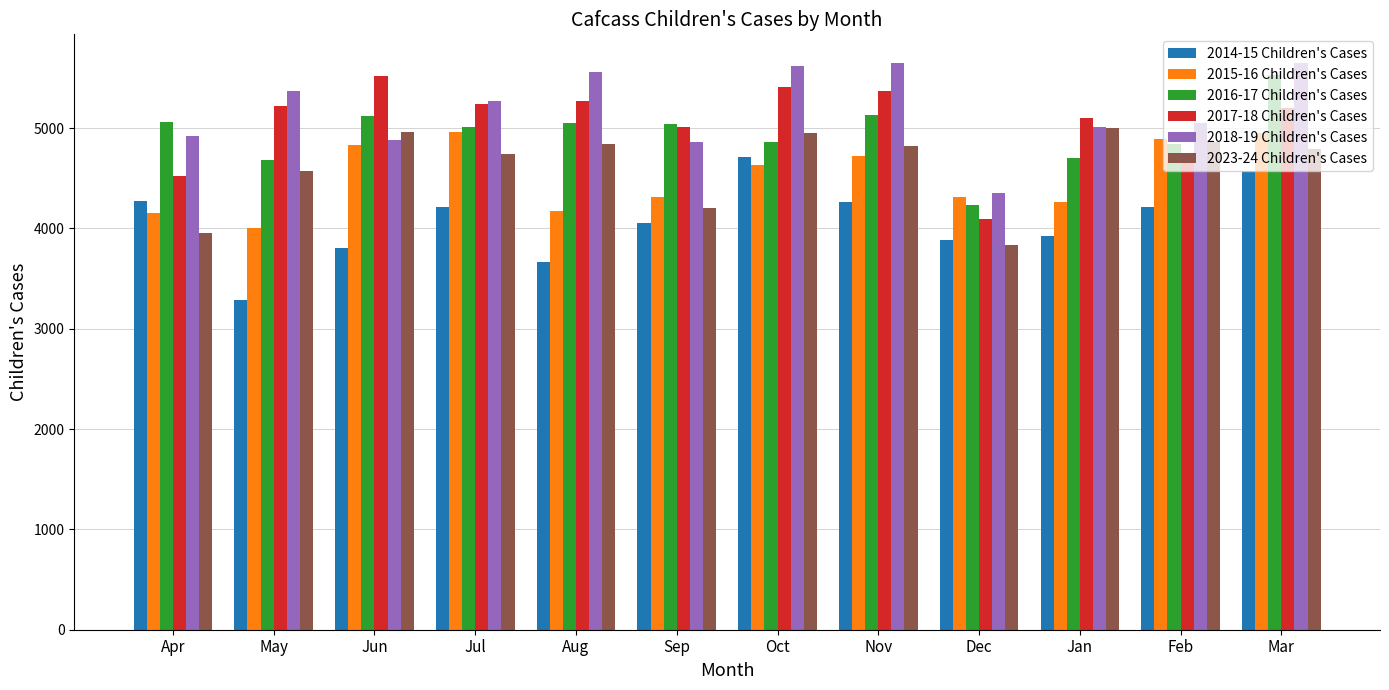

The 2016-17 Children's Cases series shows 4707 at Jan. True or false?

True